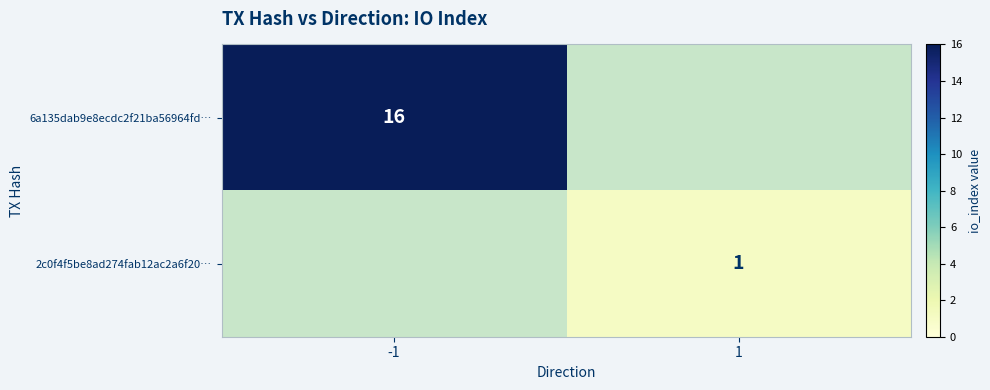

Is it true that 6a135dab9e8ecdc2f21ba56964fd… equals 16 at -1?

True